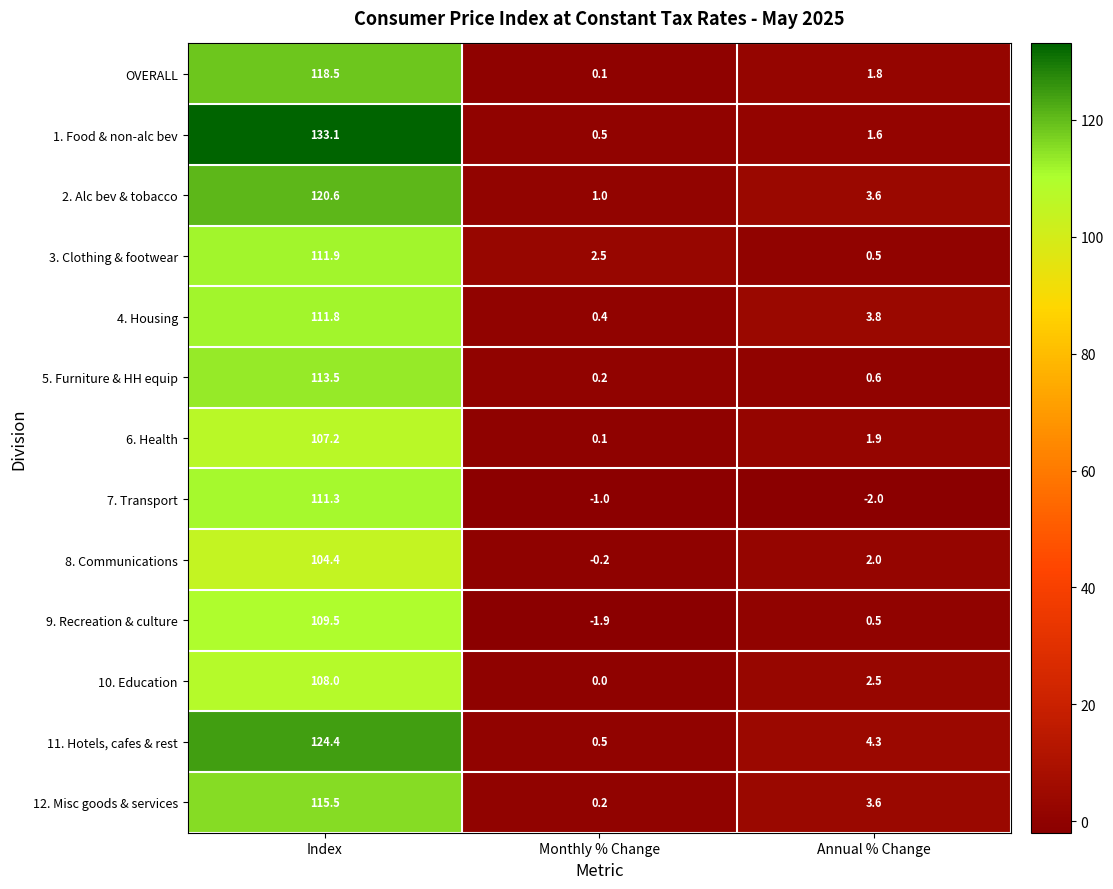

The 7. Transport series shows 111.3 at Index. True or false?

True